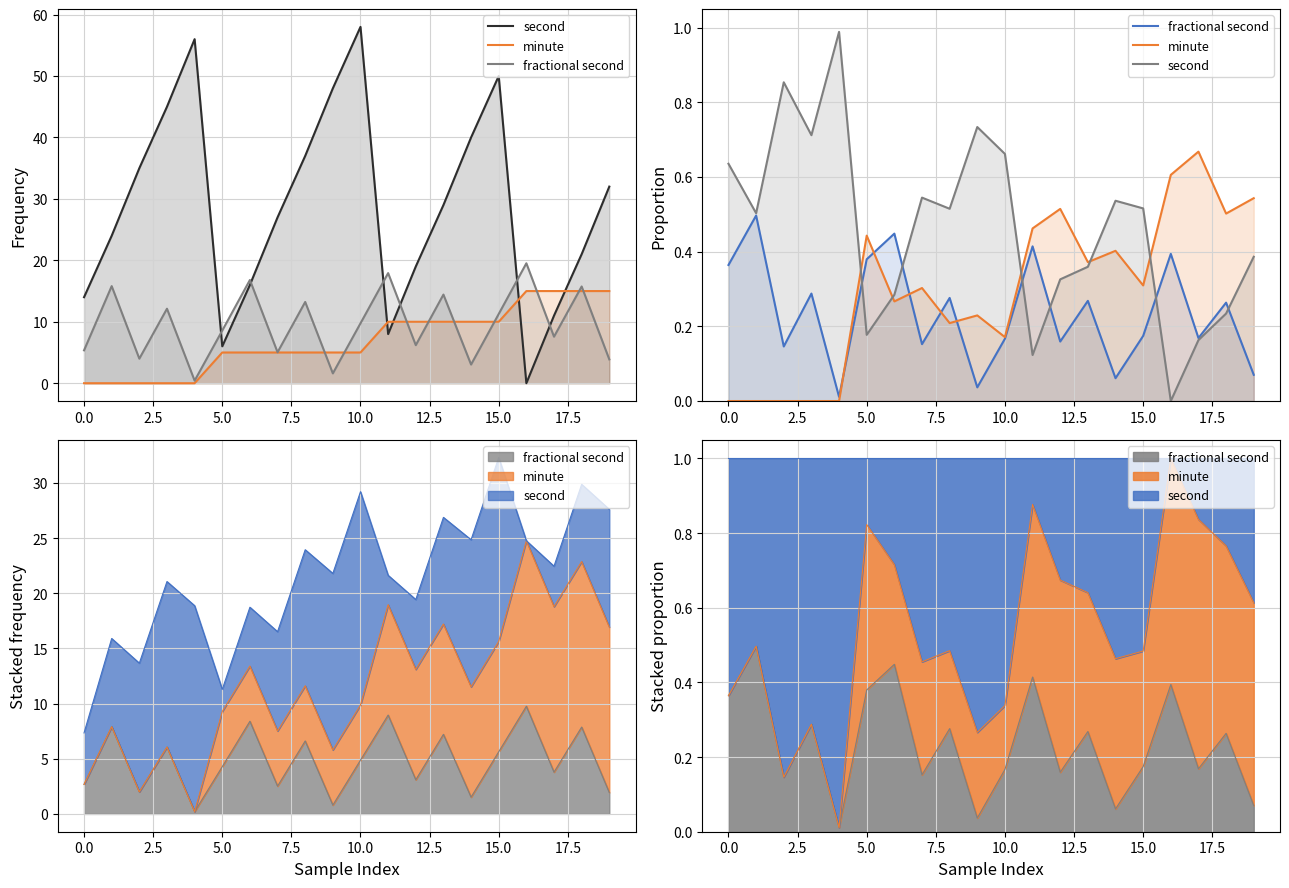

What are all the series names shown in the legend?

second, minute, fractional second